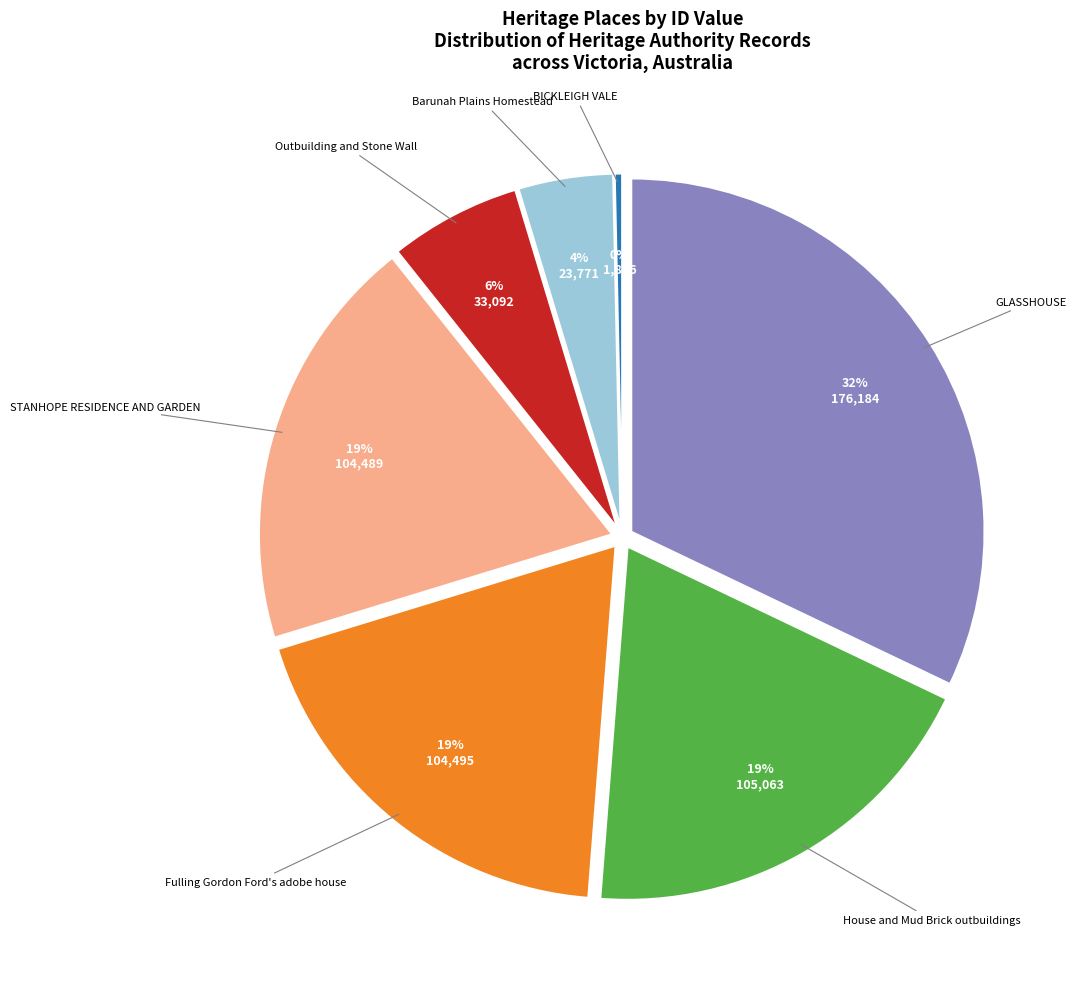

How many slices are in this pie chart?

7